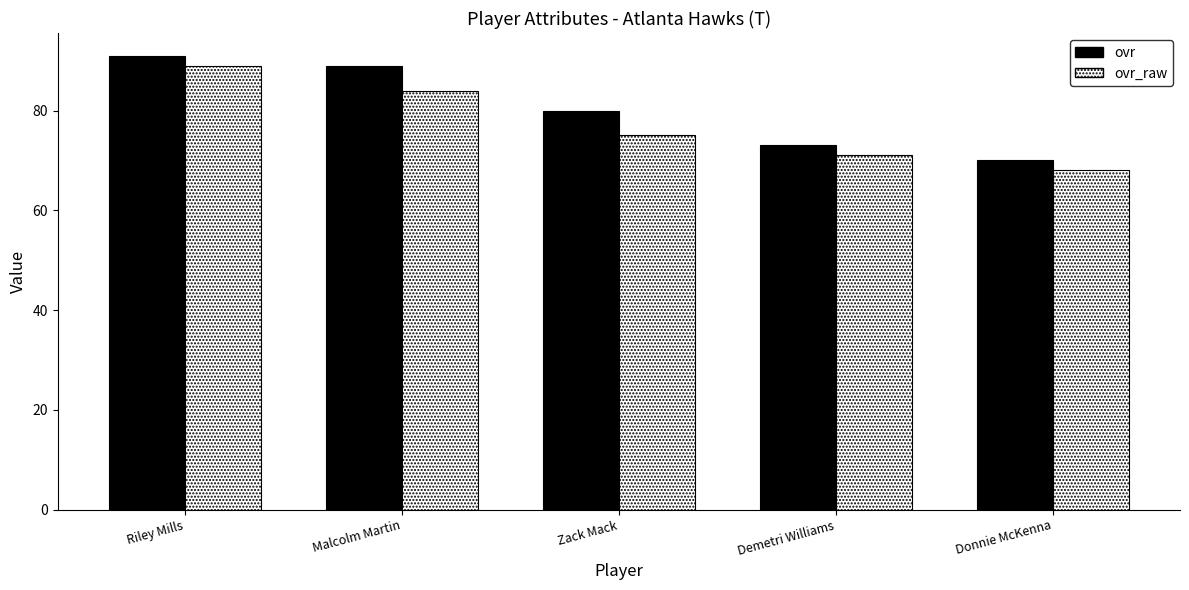

Between Riley Mills and Zack Mack, which series saw the biggest shift?

ovr_raw